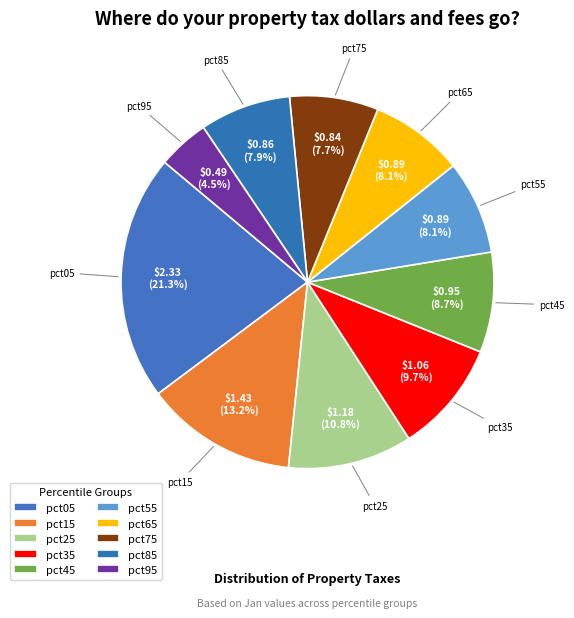

Which category has the biggest portion of the pie?

pct05